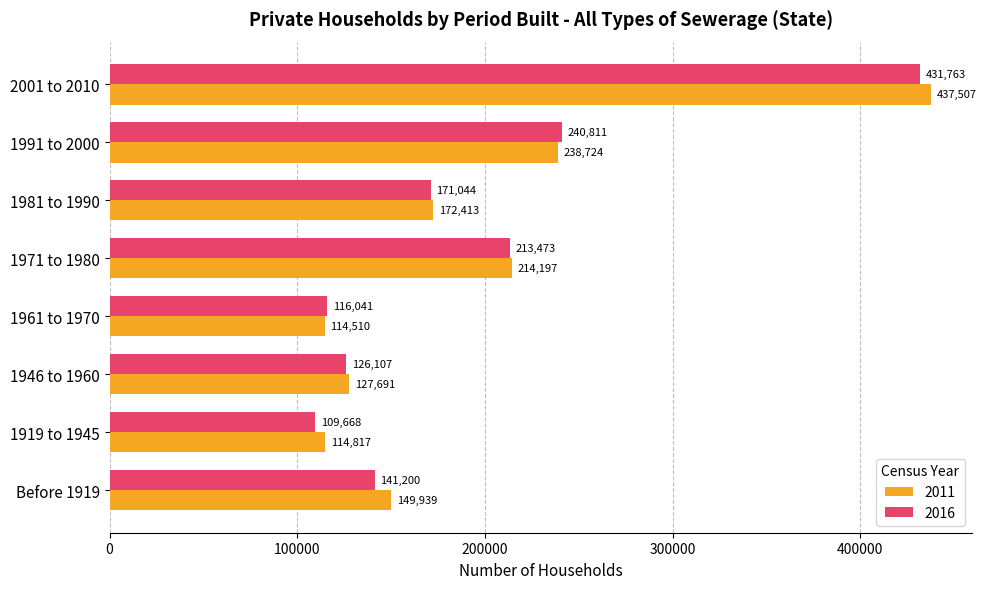

Which category has the highest value in the 2011 series?

2001 to 2010